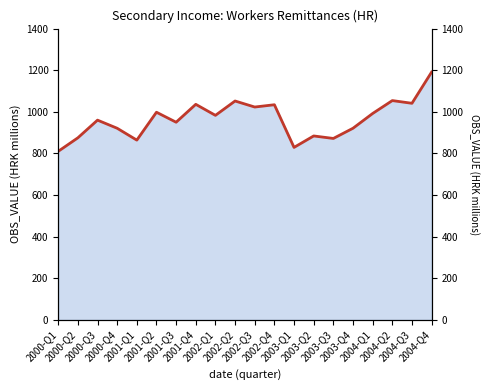

True or false: the data has more than 1 interior local peaks.

True